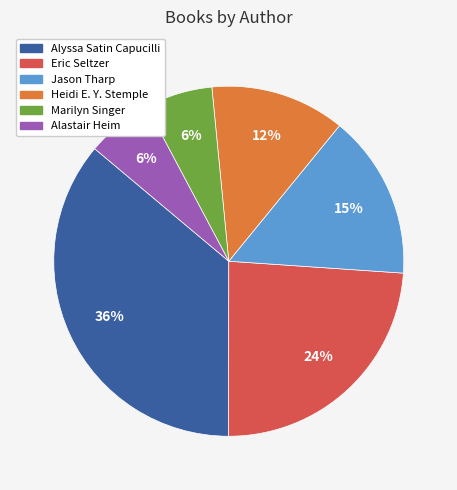

To the nearest percent, what is the difference between the largest and smallest slice percentages?

30%